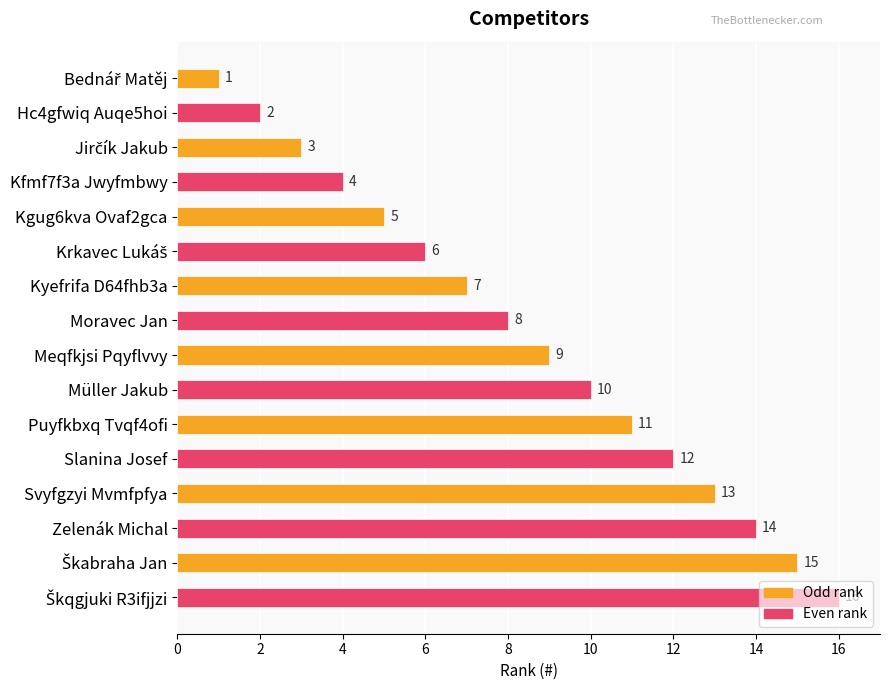

How many data points are less than 9?

8